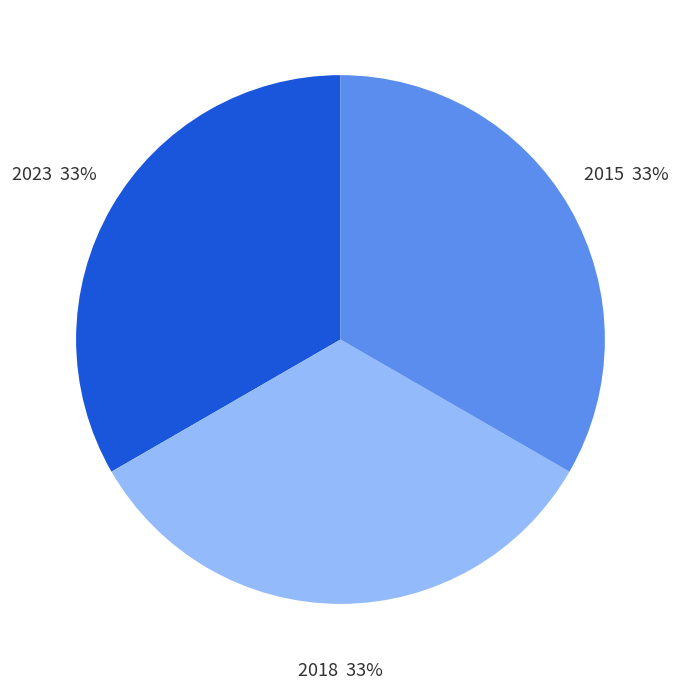

Is 2015 the majority of the pie?

No